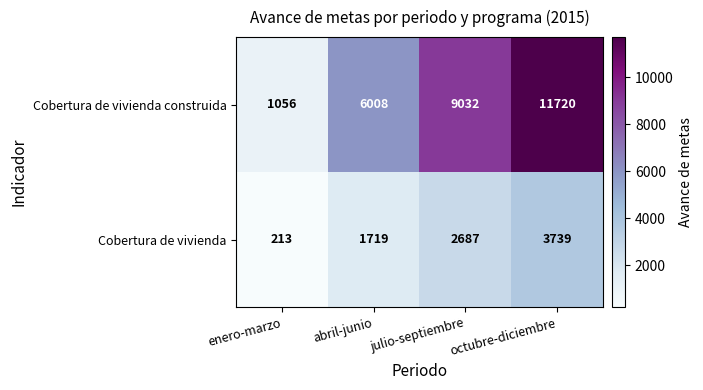

What is the sum of the Cobertura de vivienda construida values at octubre-diciembre and abril-junio?

17728